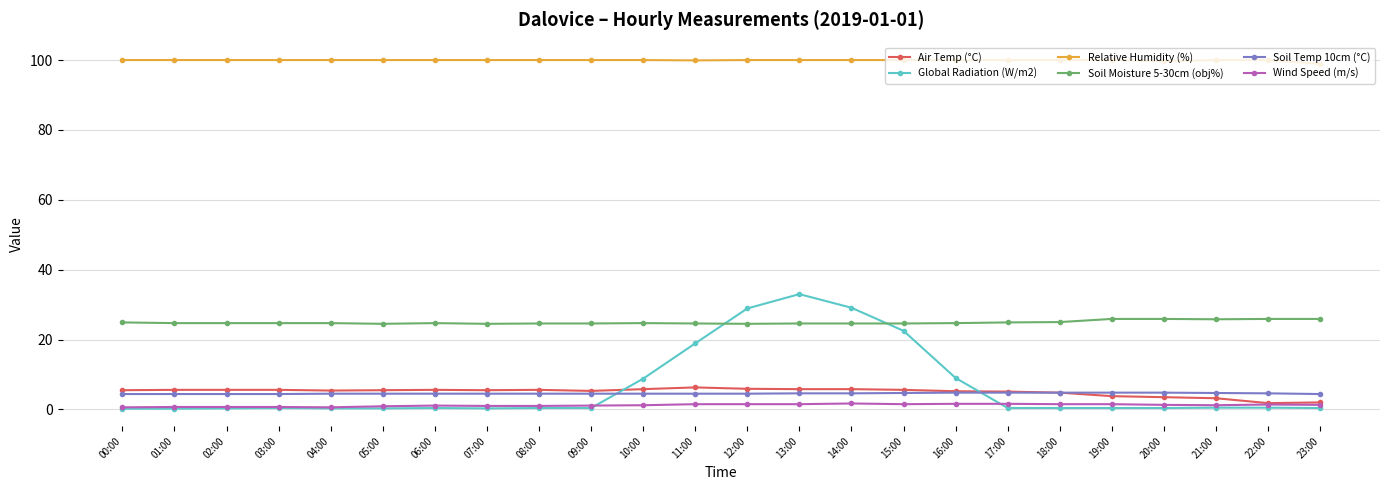

What is the difference between the maximum and second lowest values in the Relative Humidity (%) series?

0.3